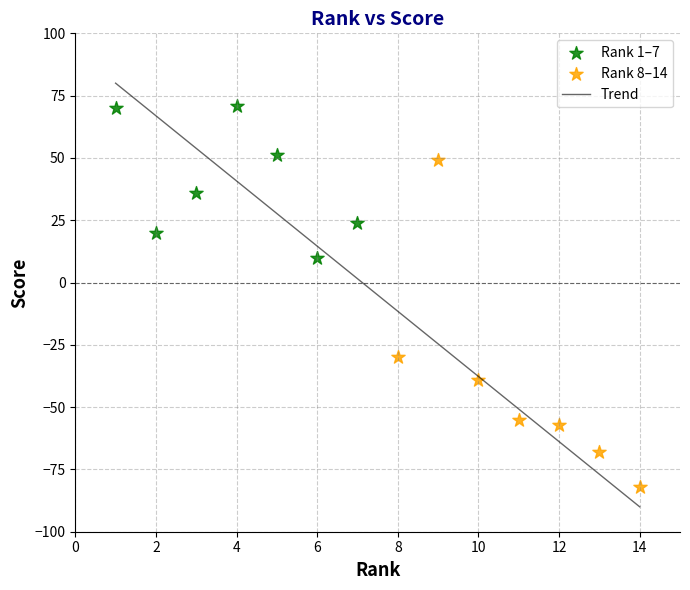

Which series contains the highest Y value?

Rank 1–7